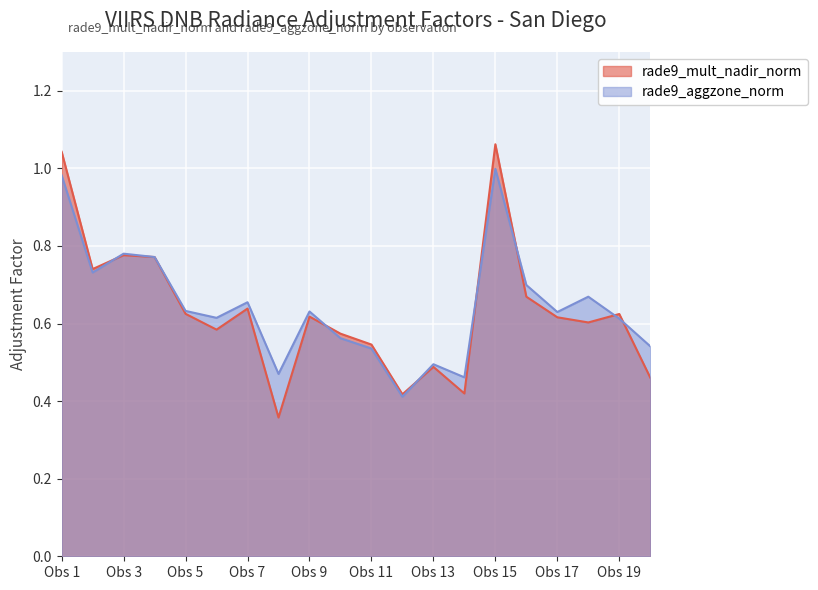

The value of rade9_aggzone_norm at Obs 7 is 0.2. True or false?

False